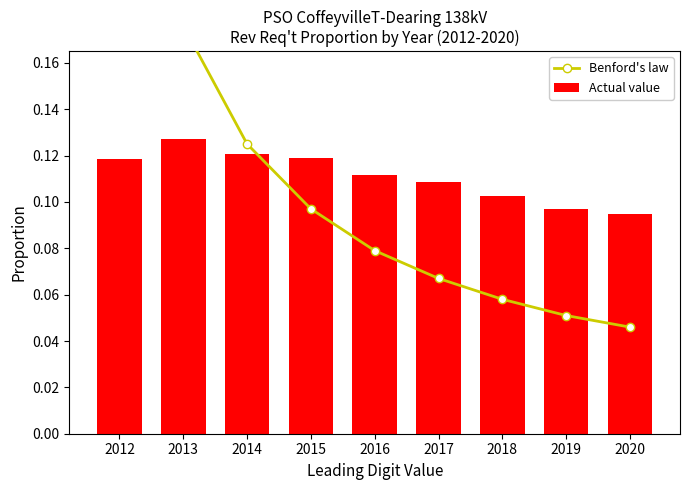

How many Benford's law values are between 0 and 1?

9